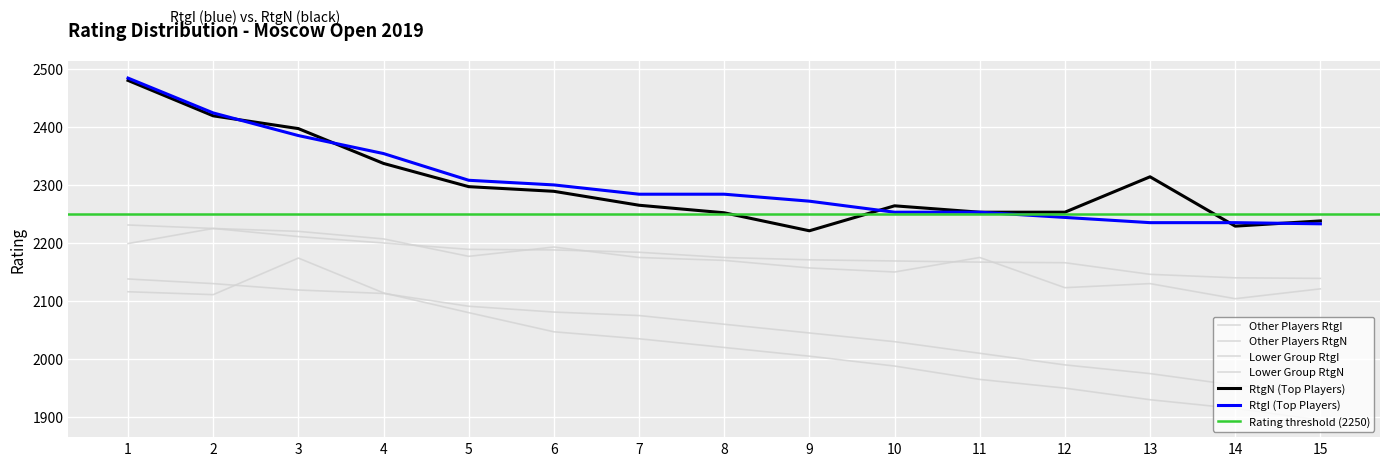

Reading right to left, transcribe all the data shown in this chart.

RtgI (Top Players): 15=2233	14=2235	13=2235	12=2244	11=2253	10=2253	9=2272	8=2284	7=2284	6=2300	5=2308	4=2354	3=2385	2=2424	1=2484
RtgN (Top Players): 15=2238	14=2229	13=2314	12=2253	11=2253	10=2264	9=2221	8=2252	7=2265	6=2289	5=2297	4=2337	3=2397	2=2419	1=2480
Other Players RtgI: 15=2139	14=2140	13=2146	12=2166	11=2167	10=2169	9=2171	8=2175	7=2184	6=2188	5=2189	4=2200	3=2211	2=2225	1=2231
Other Players RtgN: 15=2121	14=2104	13=2130	12=2123	11=2175	10=2150	9=2157	8=2170	7=2175	6=2193	5=2177	4=2207	3=2220	2=2225	1=2199
Lower Group RtgI: 15=1940	14=1955	13=1975	12=1990	11=2010	10=2030	9=2045	8=2060	7=2075	6=2081	5=2091	4=2113	3=2119	2=2130	1=2138
Lower Group RtgN: 15=1895	14=1915	13=1930	12=1950	11=1965	10=1988	9=2005	8=2020	7=2035	6=2047	5=2080	4=2114	3=2174	2=2111	1=2116